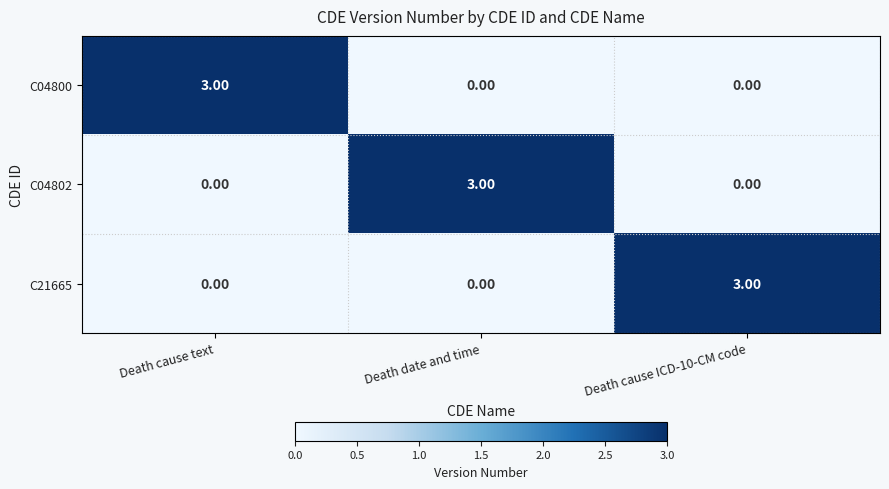

Which category has the highest value in the C04802 series?

Death date and time